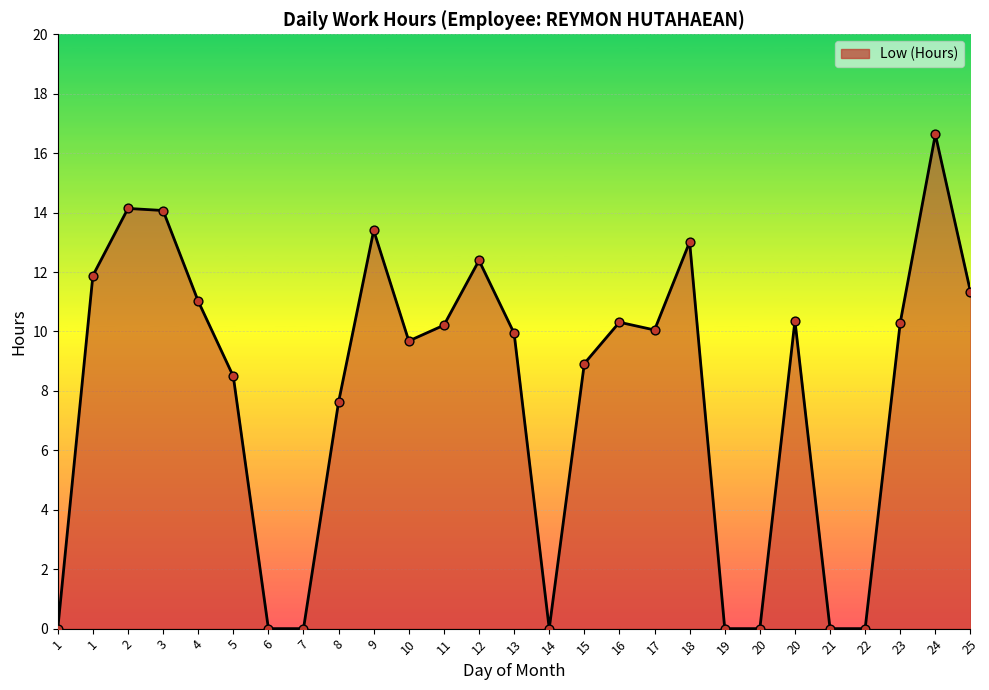

Which has a higher value, 3 or 18?

3